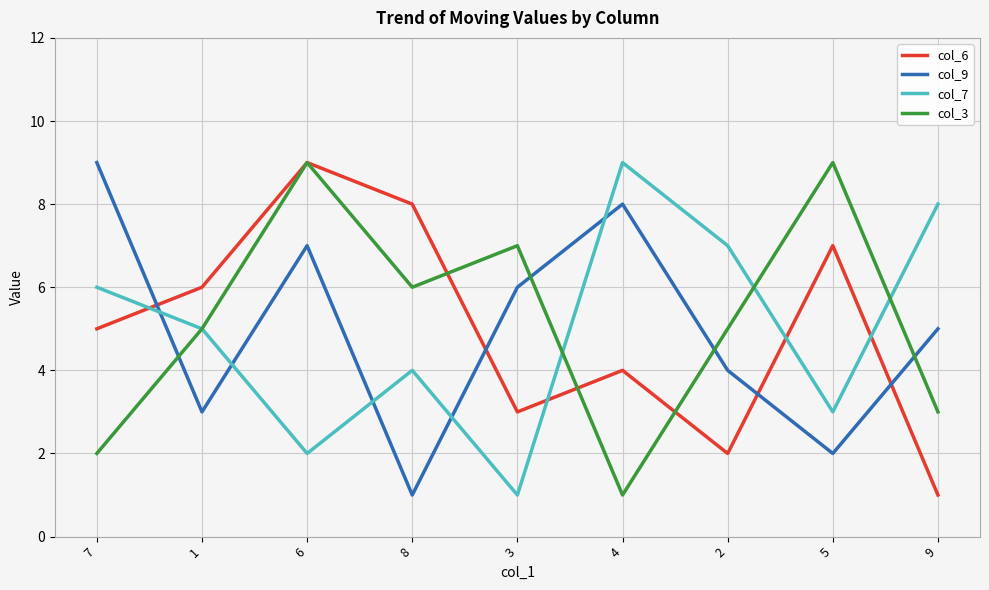

True or false: col_6 has more than 1 interior local peaks.

True